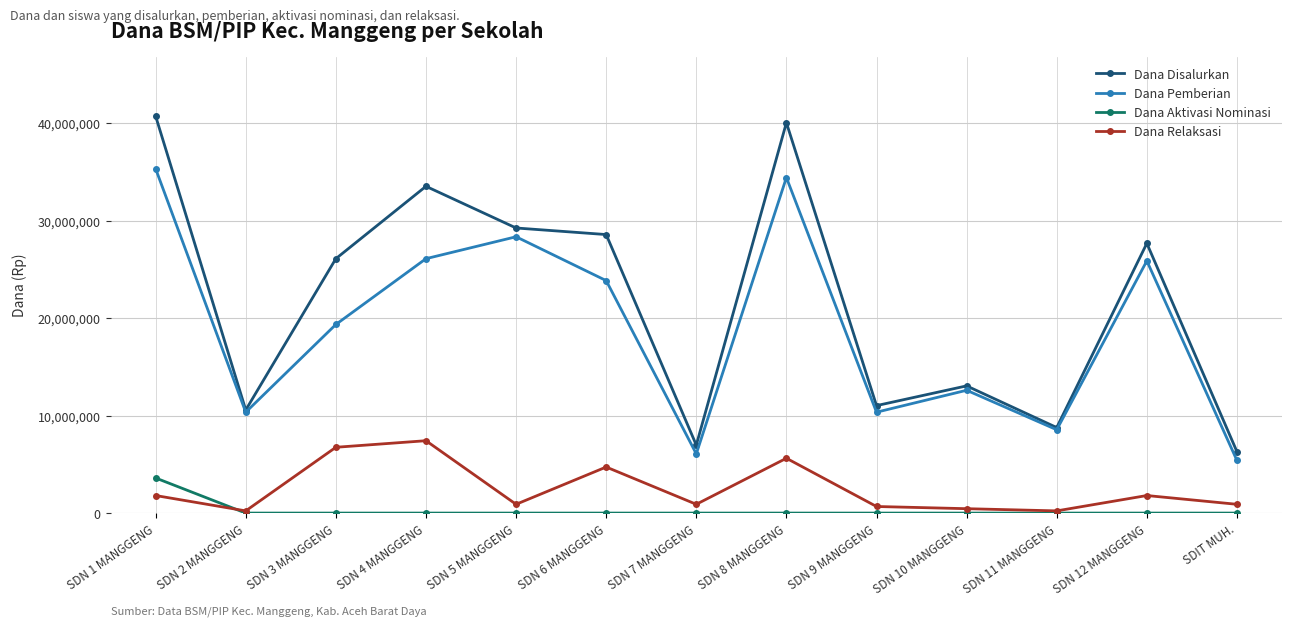

What is the spread (max minus min) of values at SDIT MUH.?

6300000